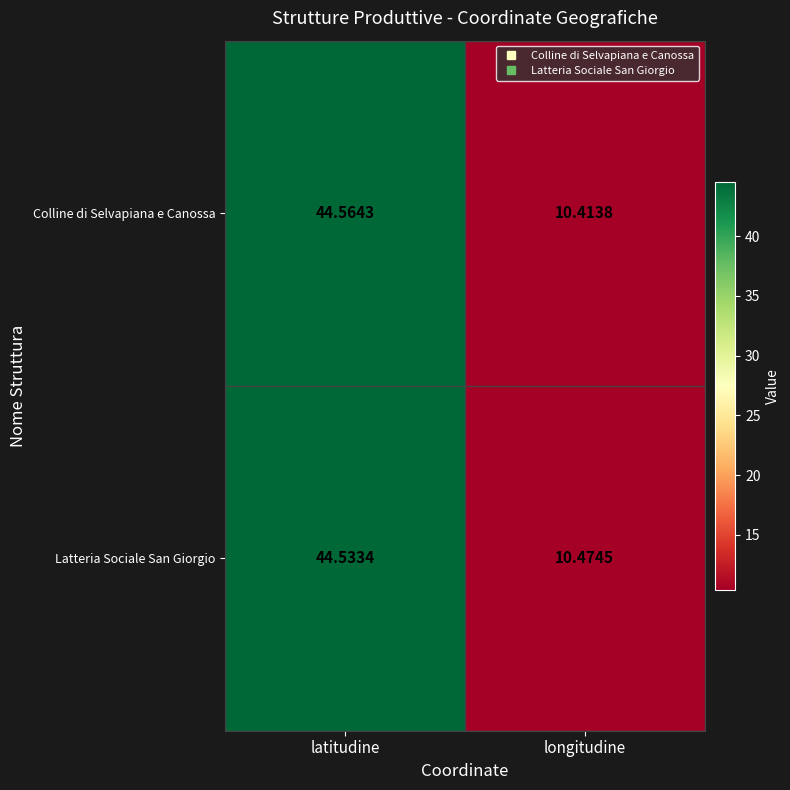

List the series in order of their peak value, highest first.

Colline di Selvapiana e Canossa, Latteria Sociale San Giorgio